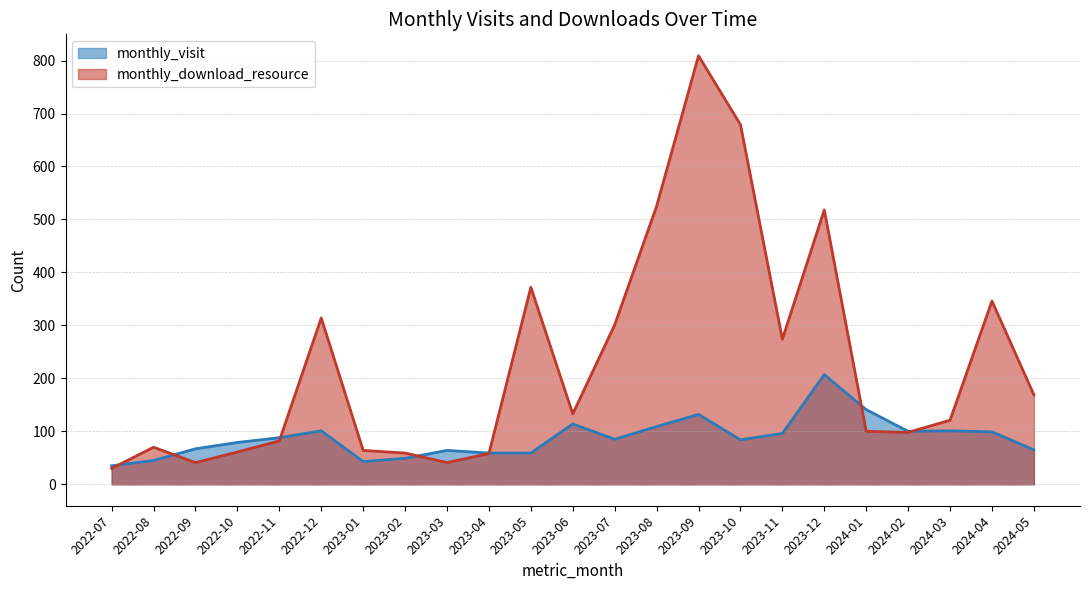

Reading left to right, what are all the values shown in this chart?

monthly_visit: 2022-07=35	2022-08=45	2022-09=67	2022-10=79	2022-11=88	2022-12=101	2023-01=43	2023-02=49	2023-03=64	2023-04=59	2023-05=59	2023-06=114	2023-07=85	2023-08=109	2023-09=132	2023-10=84	2023-11=96	2023-12=207	2024-01=141	2024-02=100	2024-03=101	2024-04=99	2024-05=65
monthly_download_resource: 2022-07=30	2022-08=70	2022-09=41	2022-10=61	2022-11=82	2022-12=314	2023-01=64	2023-02=59	2023-03=41	2023-04=58	2023-05=372	2023-06=133	2023-07=301	2023-08=525	2023-09=809	2023-10=679	2023-11=274	2023-12=518	2024-01=100	2024-02=98	2024-03=121	2024-04=346	2024-05=169